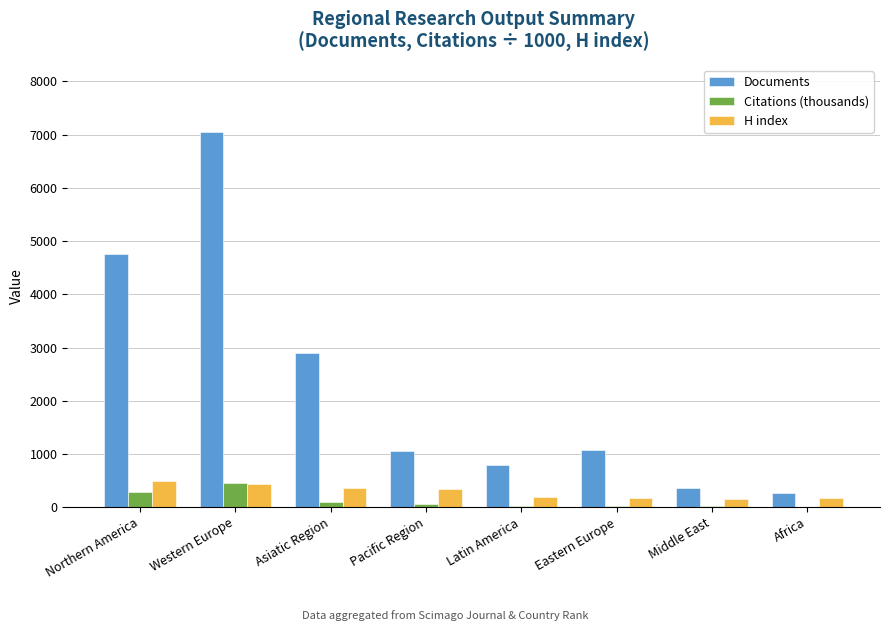

Where is Citations (thousands) nearest to the value 234?

Northern America